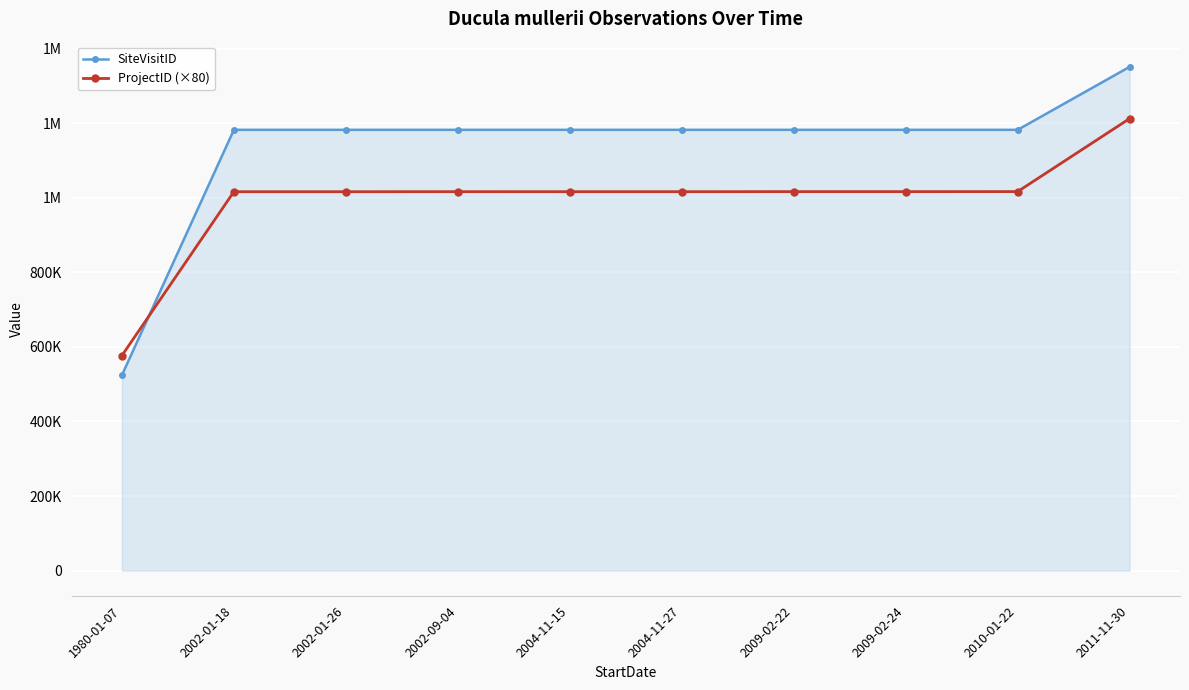

What are all the series names shown in the legend?

SiteVisitID, ProjectID (×80)